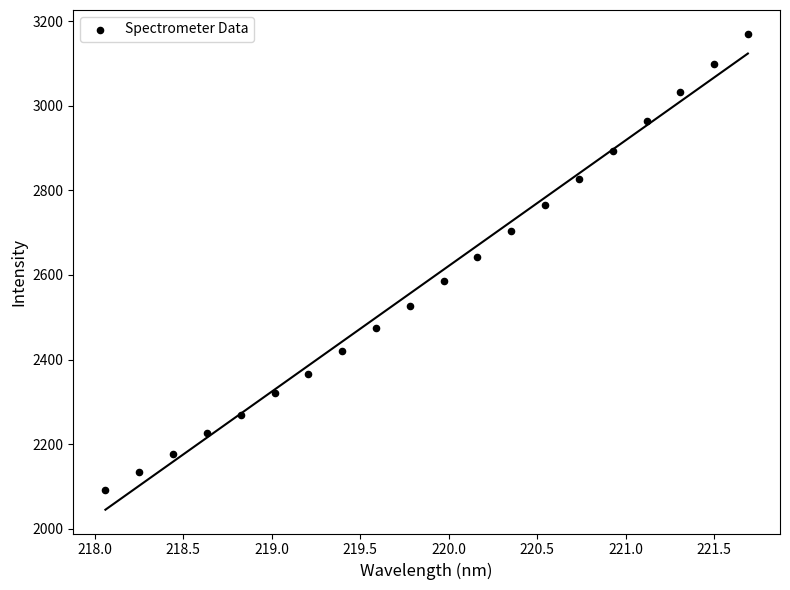

What is the range of X values (max minus min)?

3.6